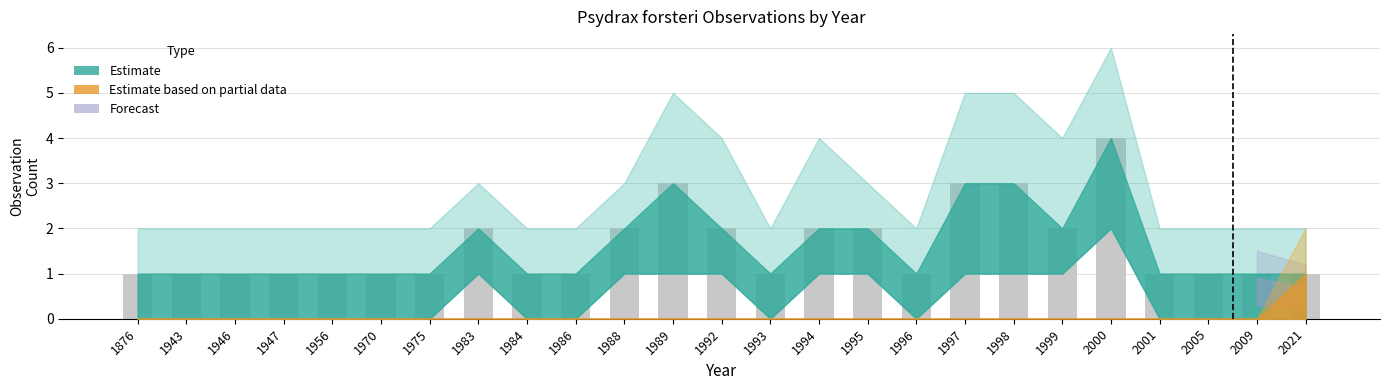

The chart shows a value of 0 at 1970. True or false?

False